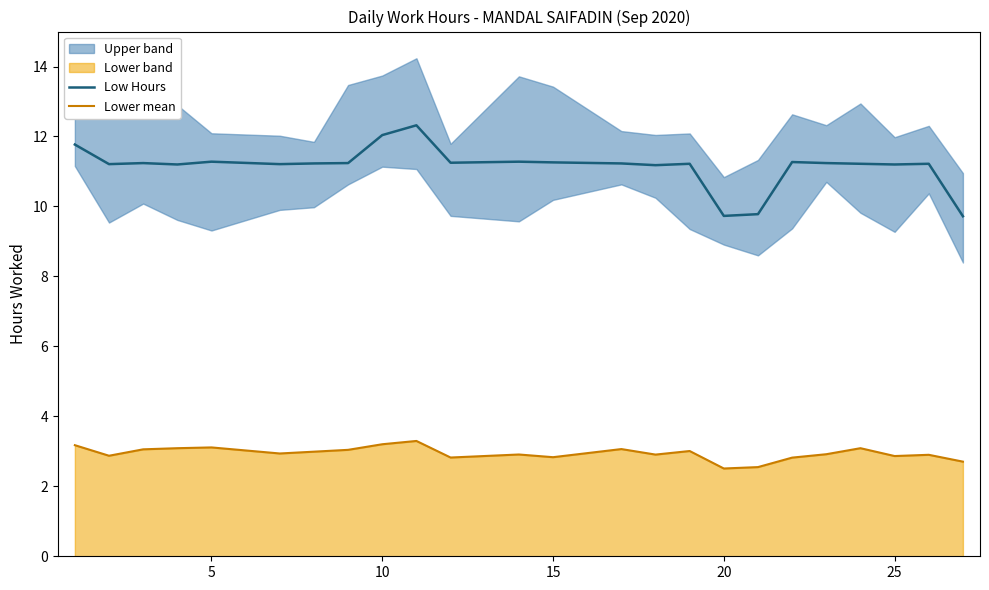

Which series has the widest spread of values?

Low Hours